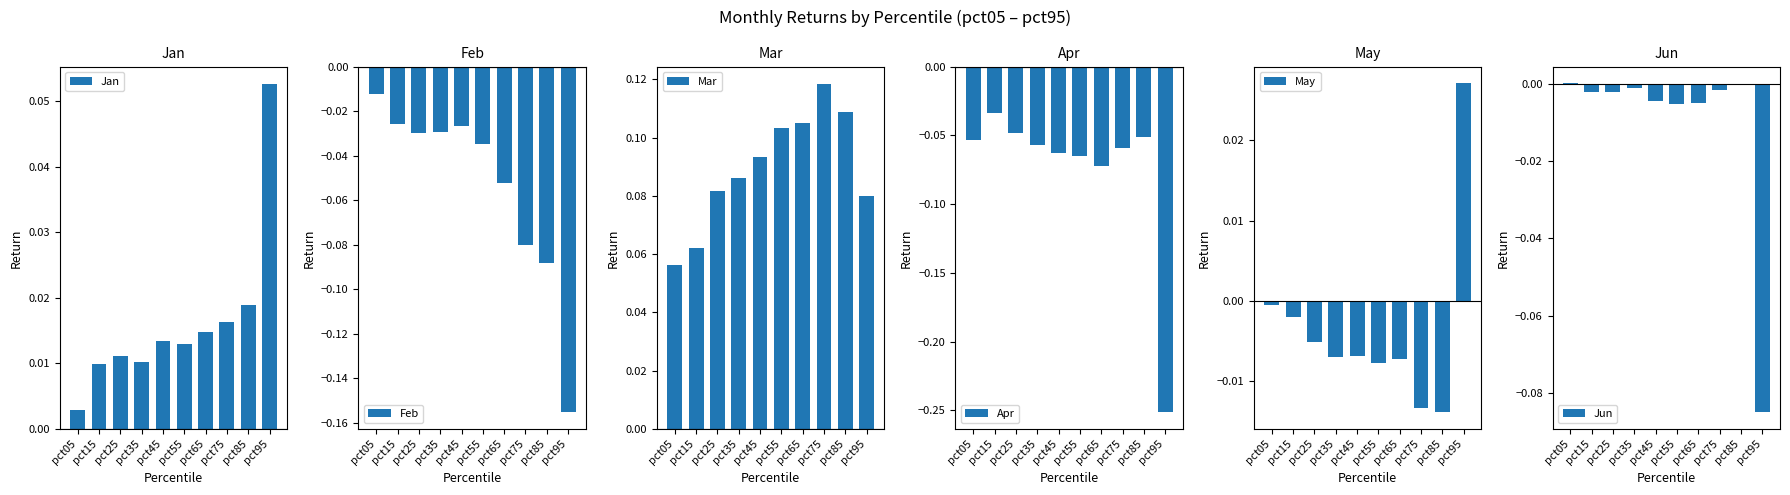

The Apr series shows -0.1 at pct75. True or false?

False